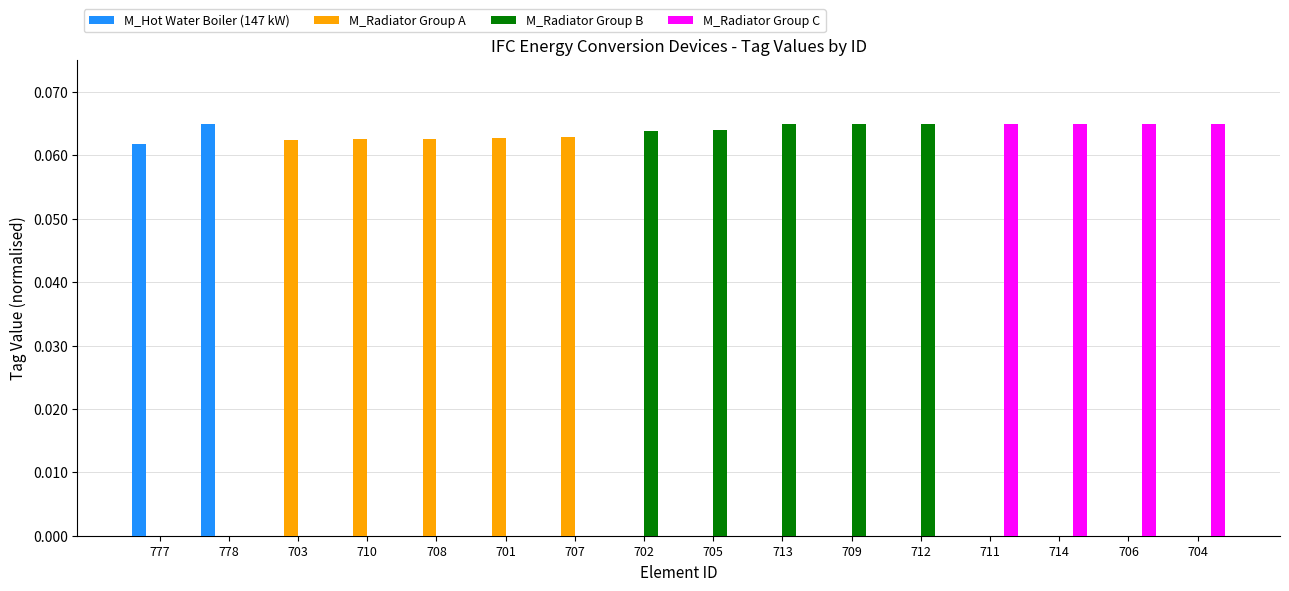

Is the value of M_Radiator Group C at 709 greater than the value of M_Radiator Group B at 712?

No